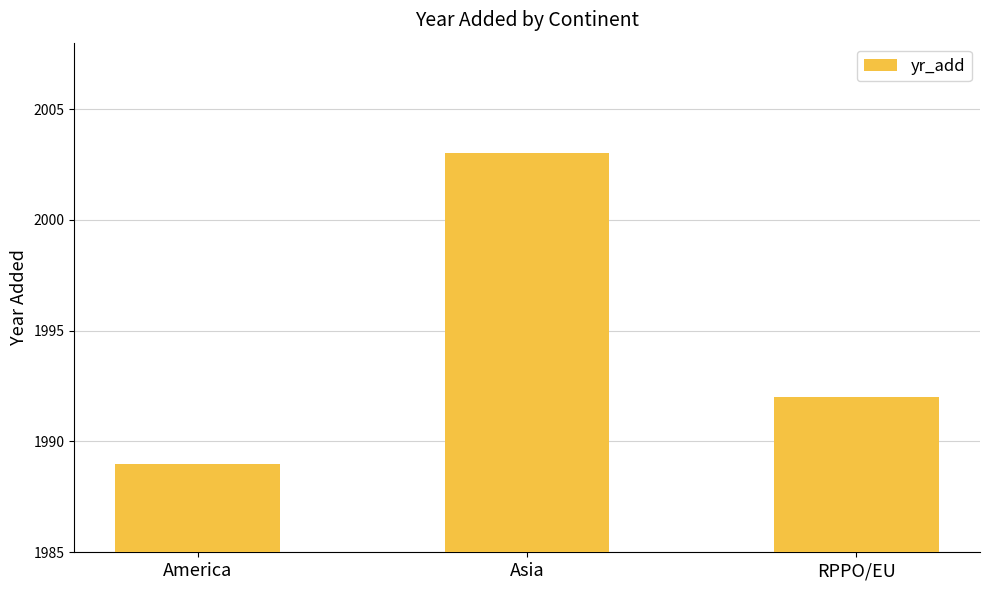

How many values are between 1989 and 2003?

3